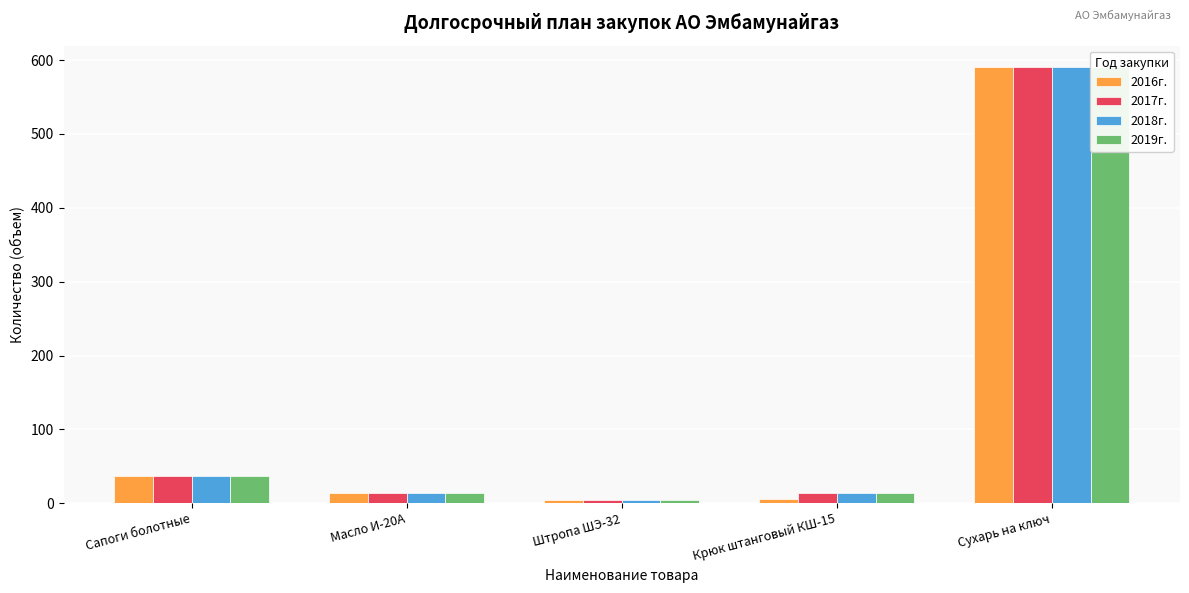

What is the difference between the second highest and minimum values in the 2018г. series?

33